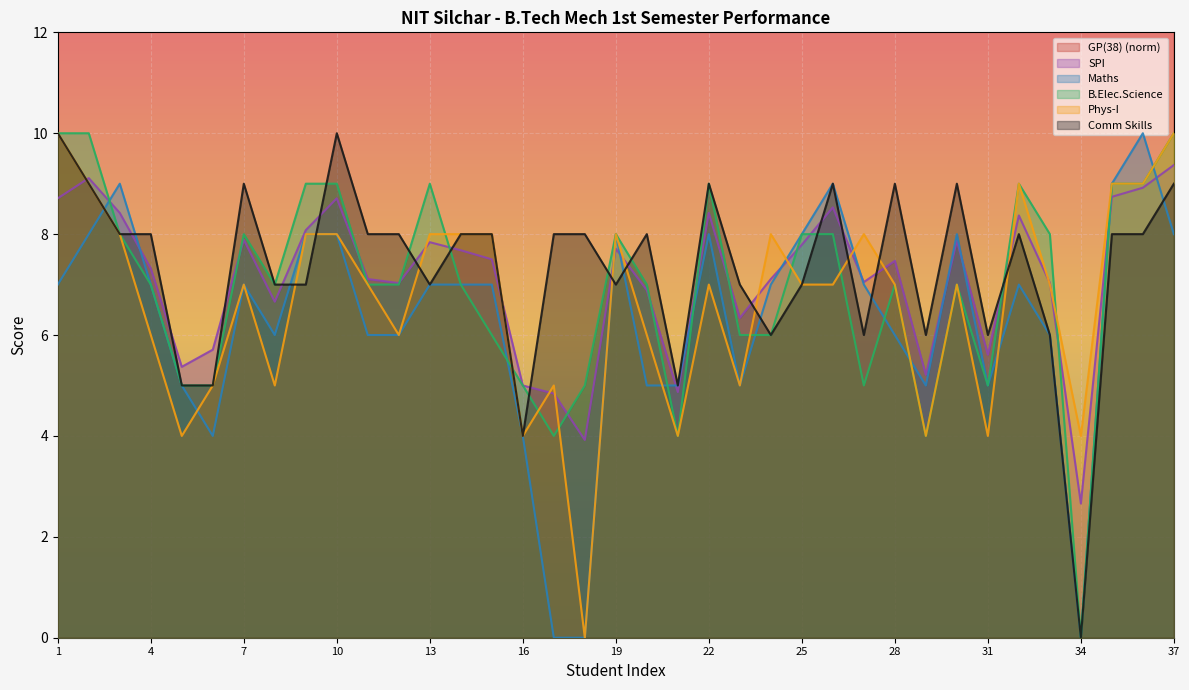

True or false: Maths has a value of 4.0 at 33.

False